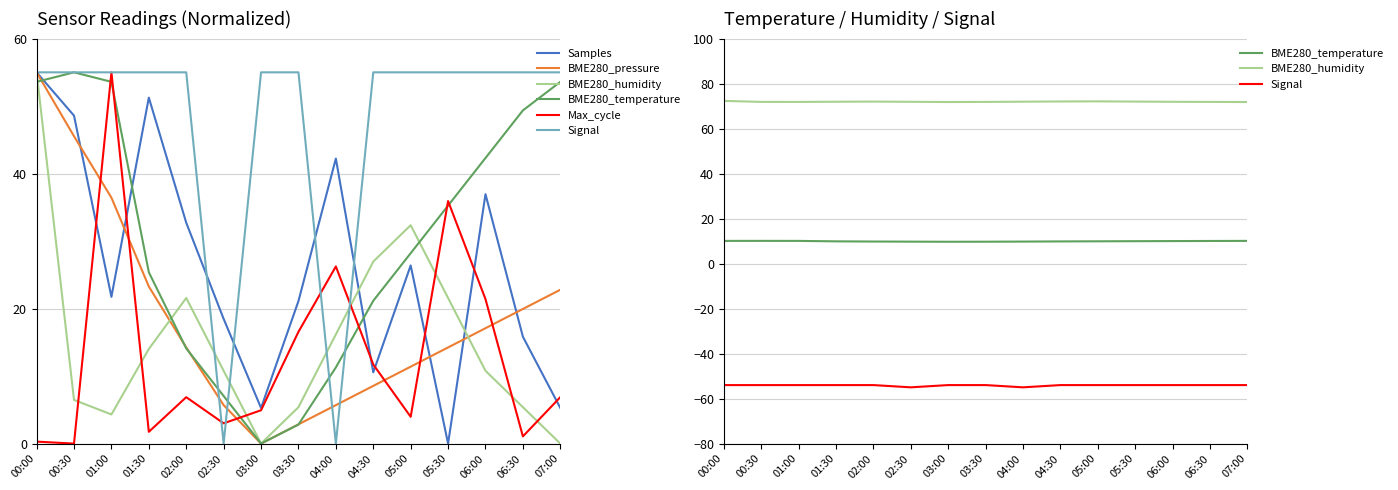

Where is Max_cycle nearest to the value 27?

04:00